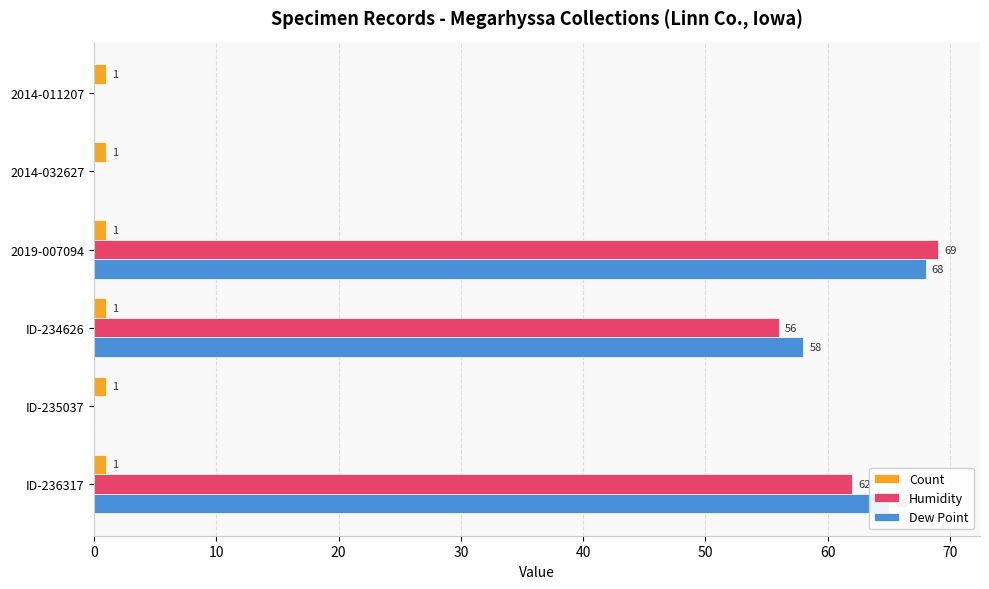

What is the average value of the Count series?

1